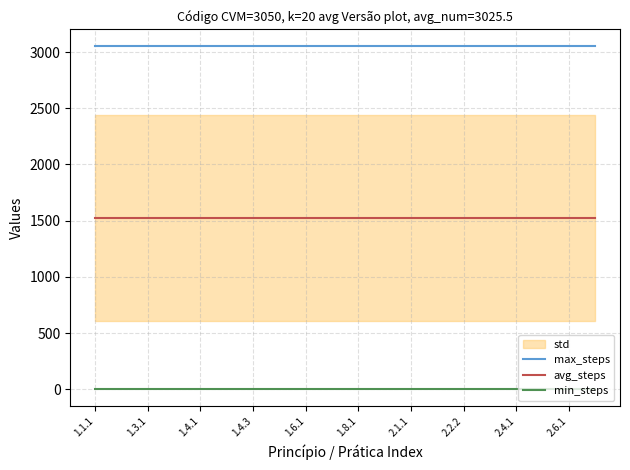

True or false: avg_steps and max_steps intersect in this chart.

False